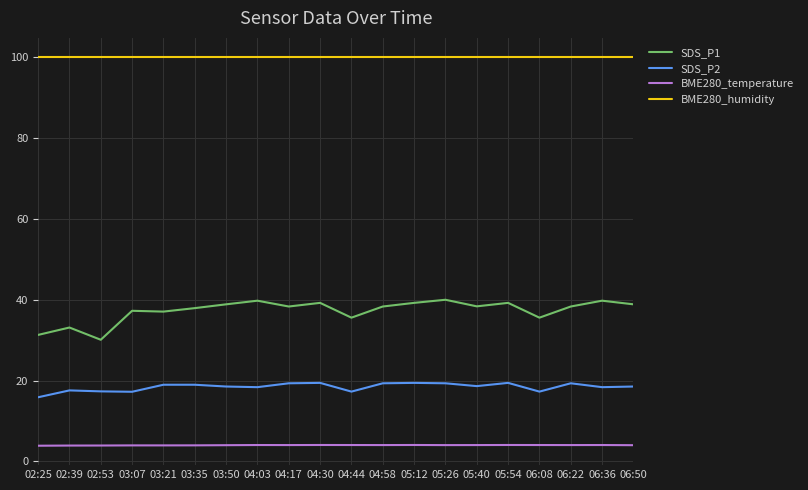

Does the chart display data point markers on the line(s)?

No